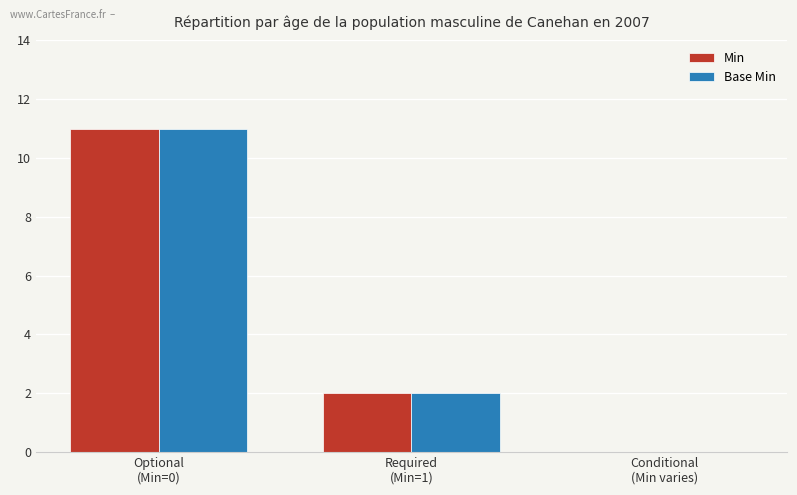

What value does the Base Min series have at Required
(Min=1)?

2